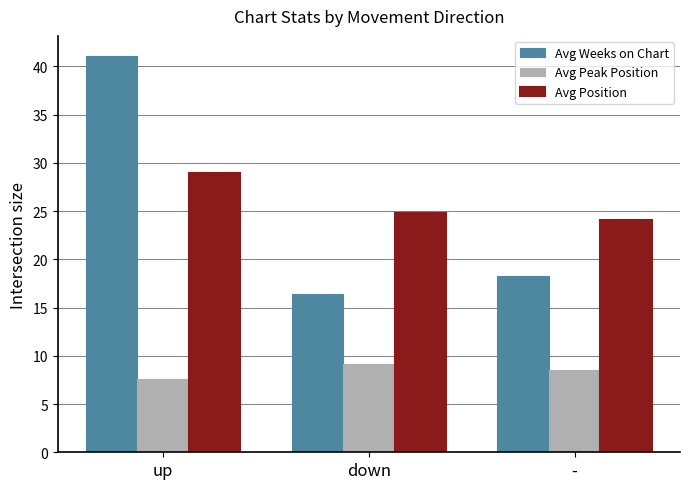

The value of Avg Weeks on Chart at down is 27.7. True or false?

False